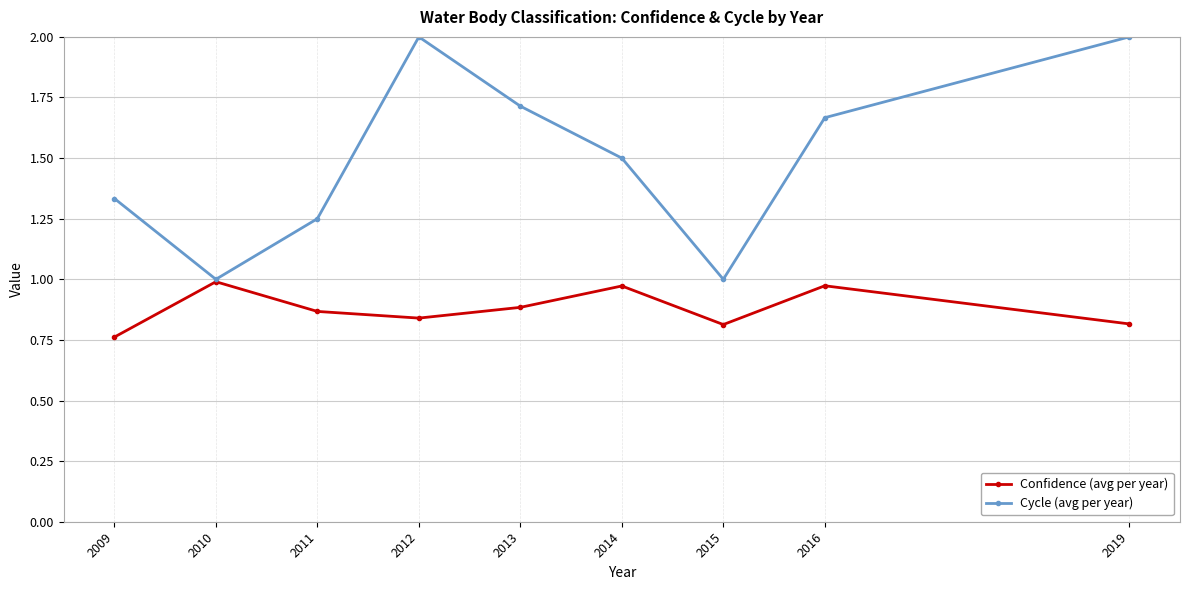

What is the difference between the Confidence (avg per year) values at 2013 and 2010?

0.1